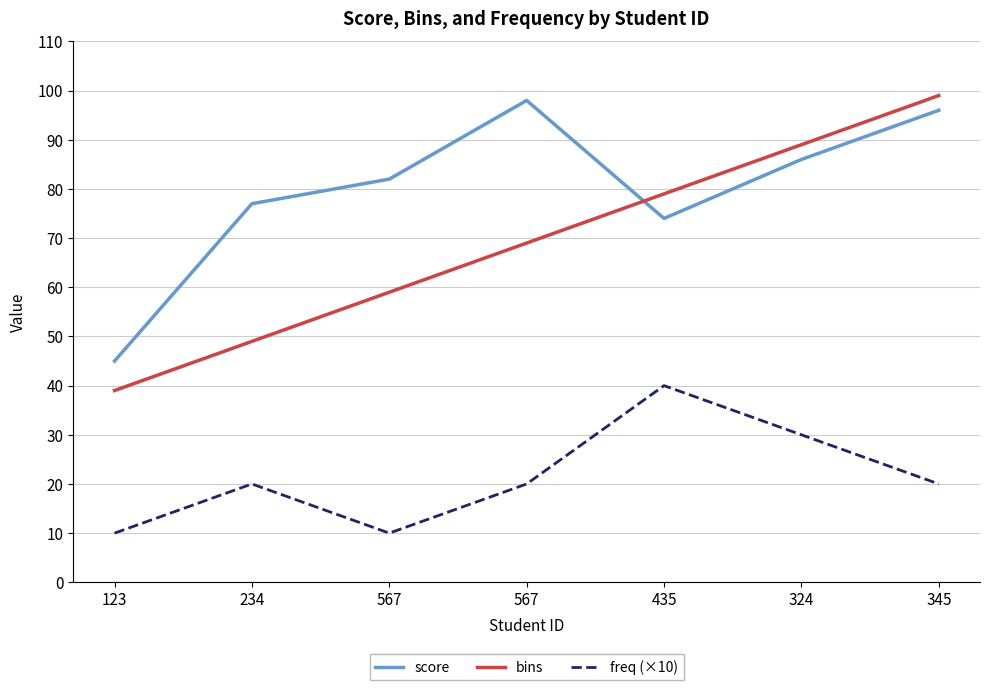

How many lines are shown in the chart?

3